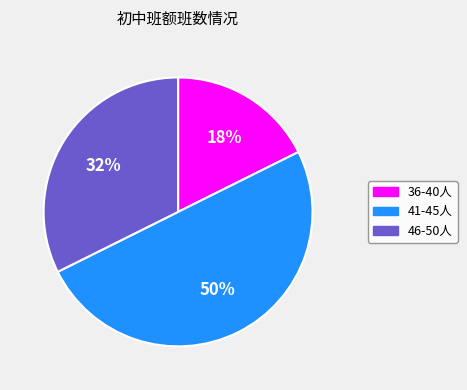

To the nearest percent, what is the difference between the largest and smallest slice percentages?

32%